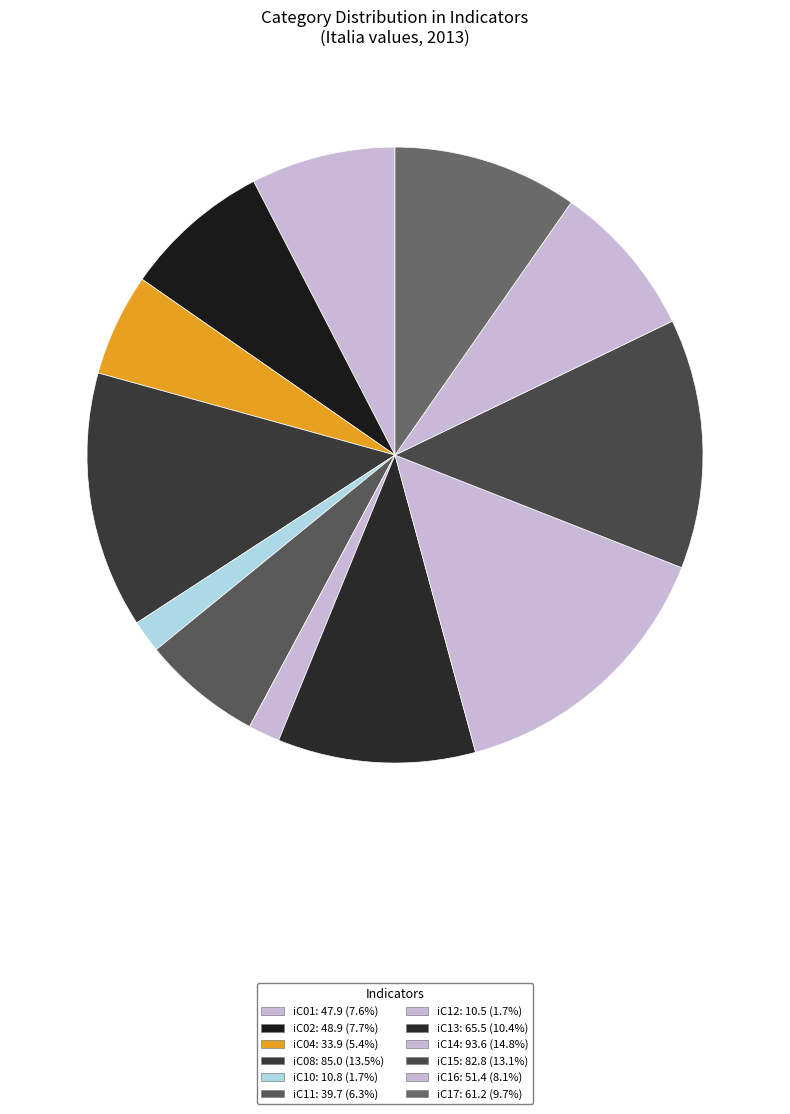

Is there a majority slice in this chart?

No